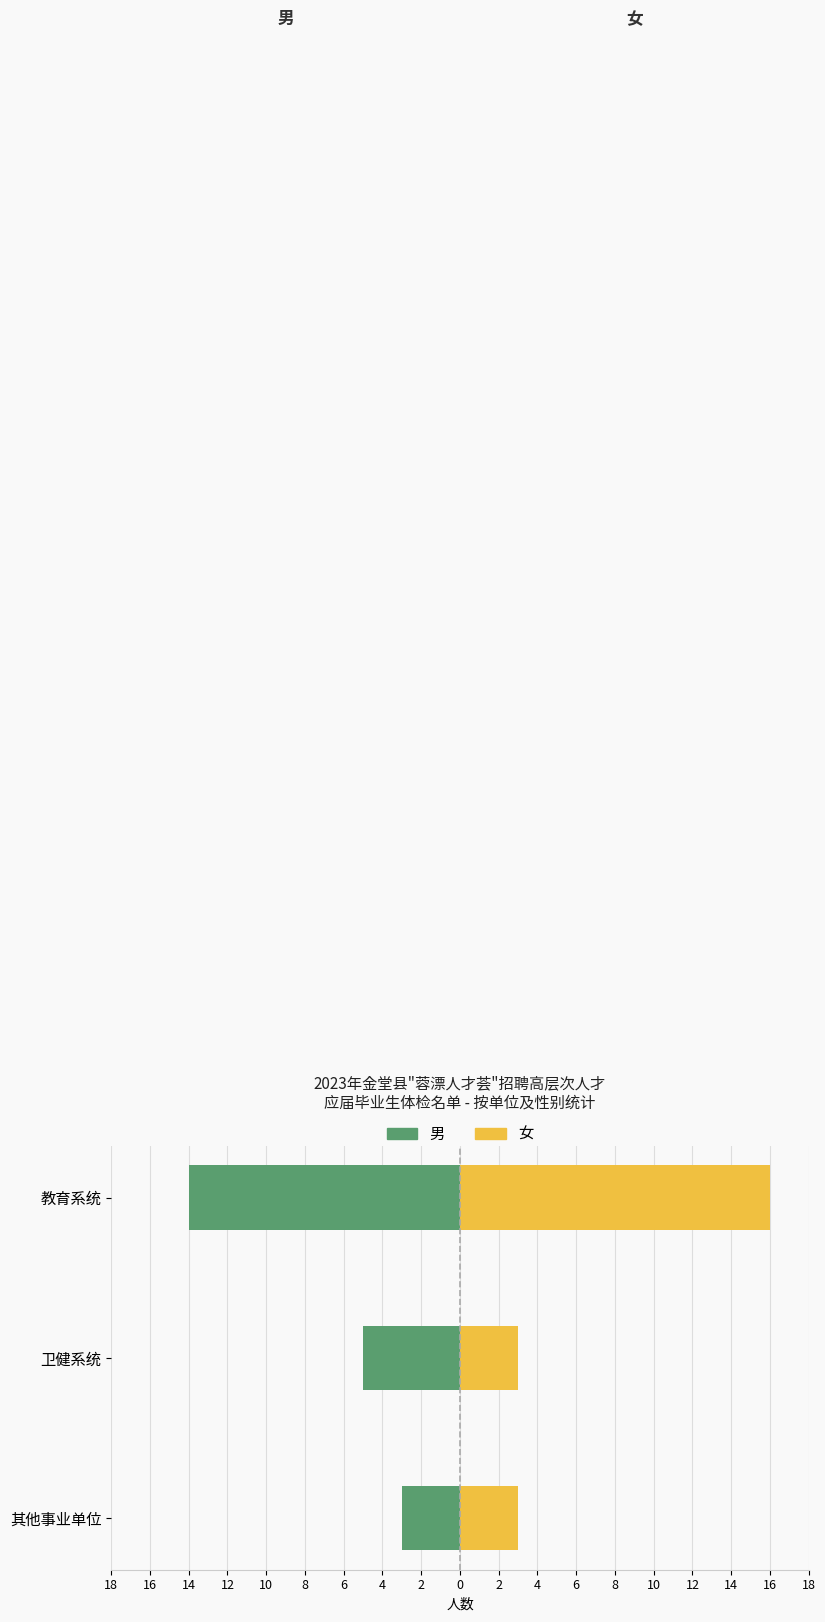

Rank the series at 卫健系统 from highest to lowest value.

女, 男